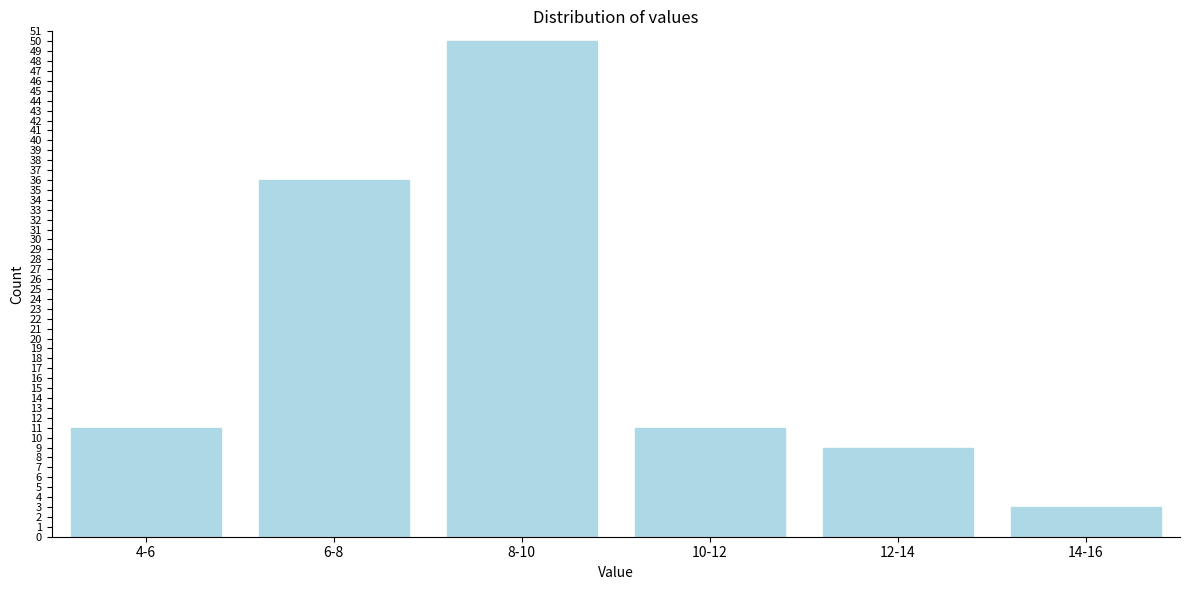

Reading right to left, what are all the values shown in this chart?

3	9	11	50	36	11